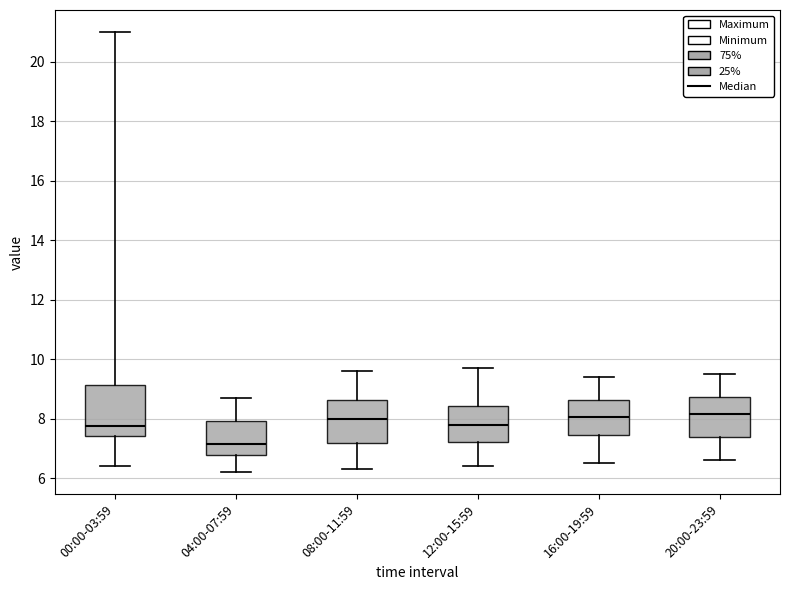

Which box is the tallest, from its lower edge to its upper edge?

00:00-03:59